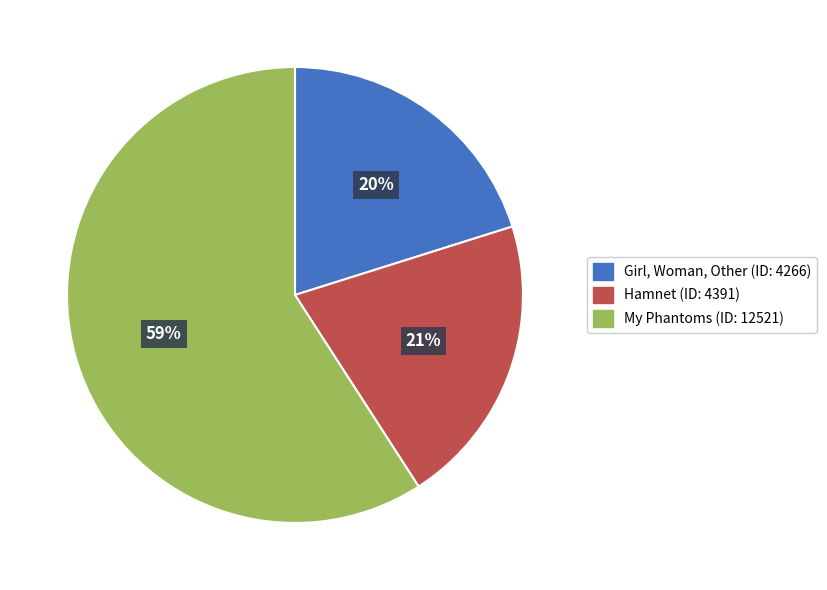

To the nearest percent, what percentage of the pie is Hamnet (ID: 4391)?

21%